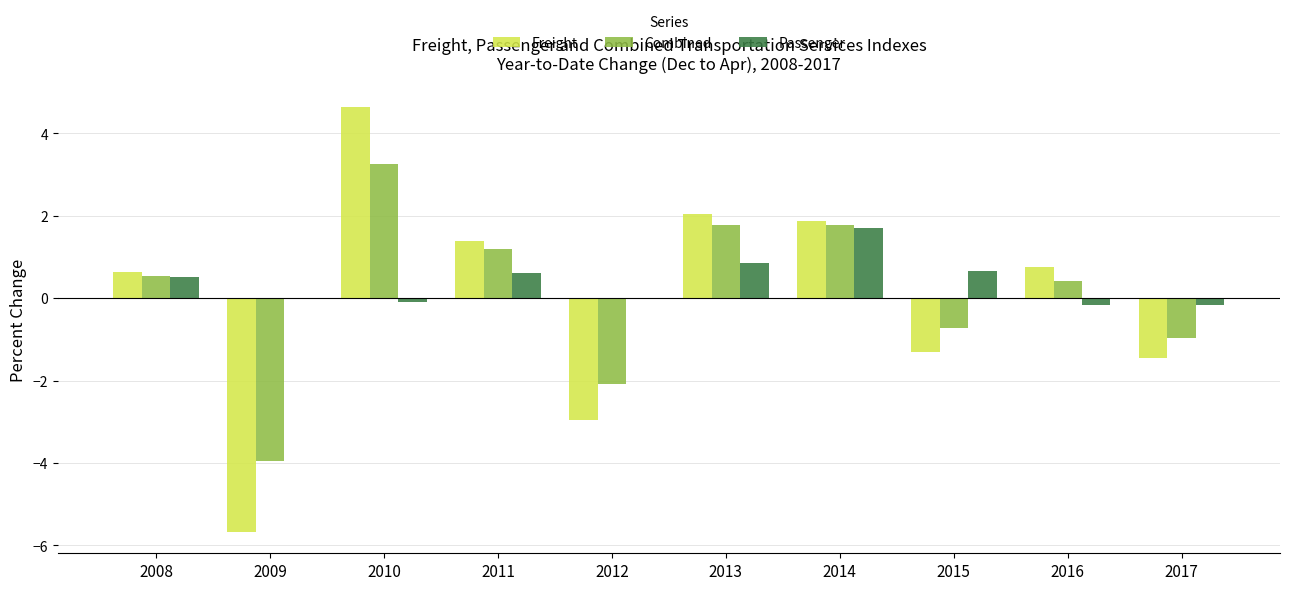

How many distinct data groups are displayed?

3